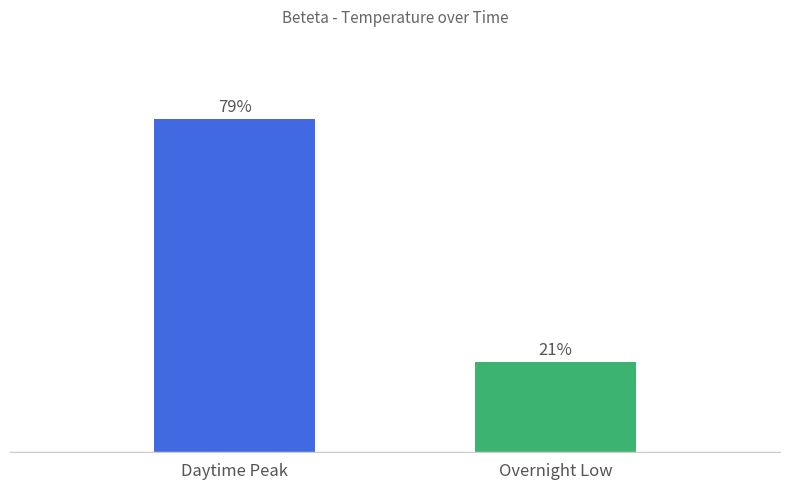

Rank the categories by value from lowest to highest.

Overnight Low, Daytime Peak